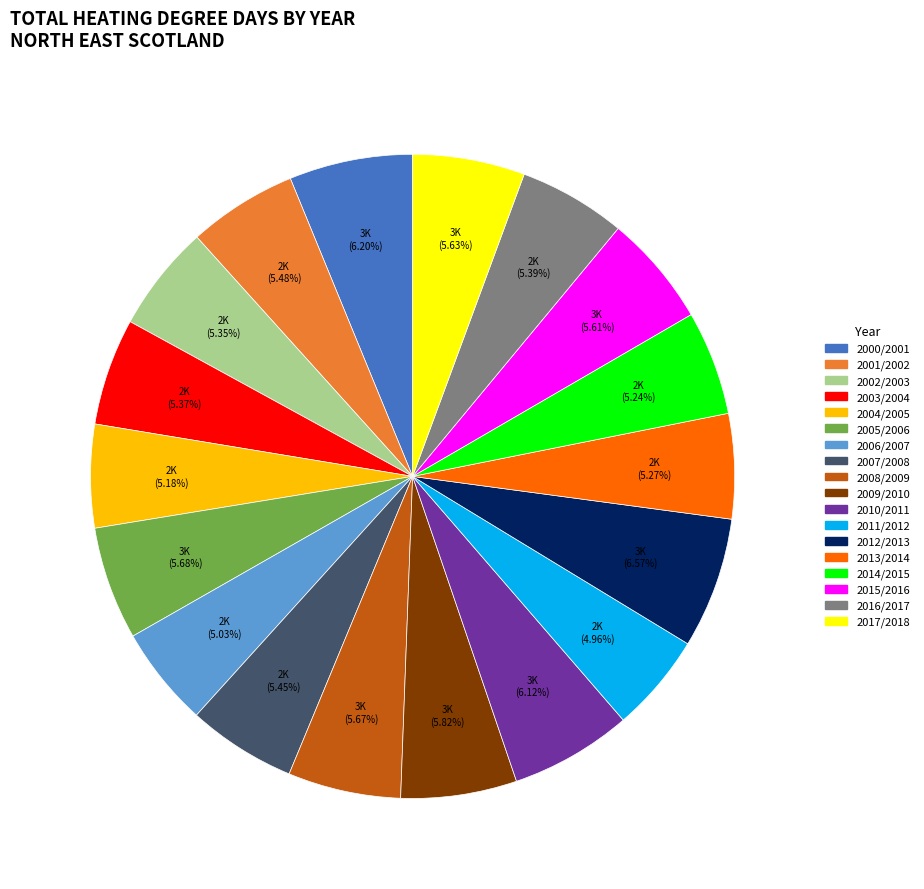

Between 2006/2007 and 2010/2011, which is larger?

2010/2011